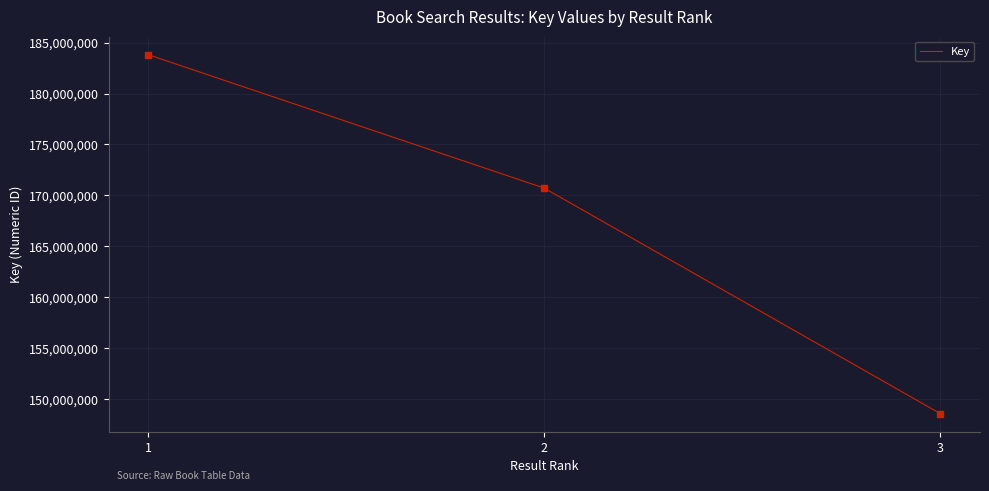

What is the change in value from 1 to 3?

-35247370